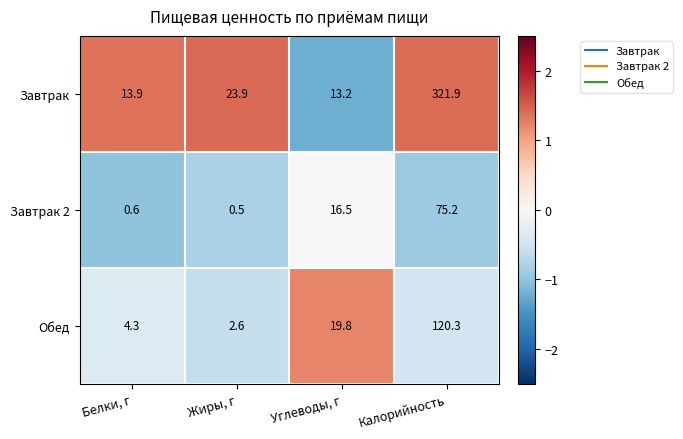

Where does the Завтрак series first go above 23?

Жиры, г